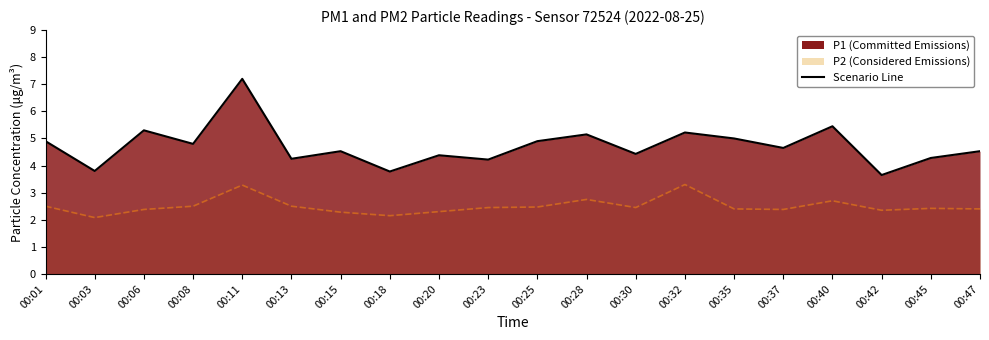

Which label corresponds to the smallest value in the chart?

00:42